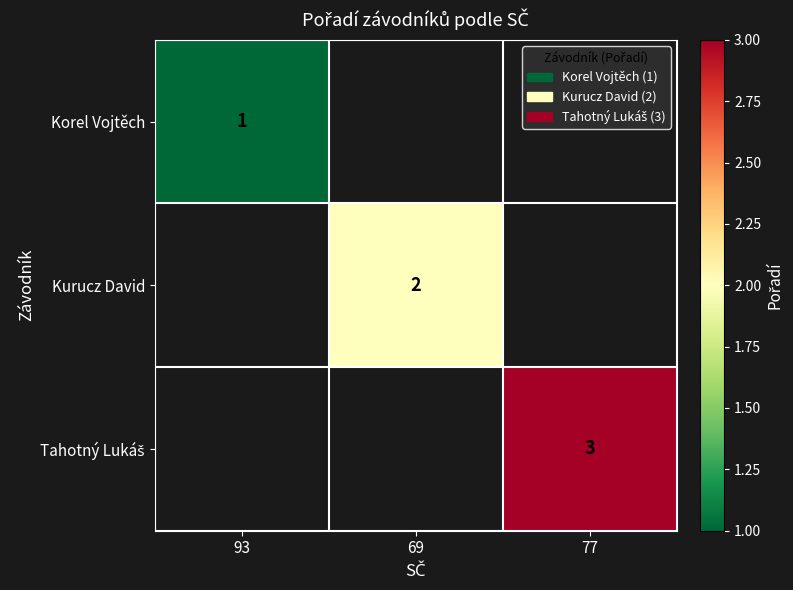

Is the value of Tahotný Lukáš at 69 greater than the value of Korel Vojtěch at 69?

No